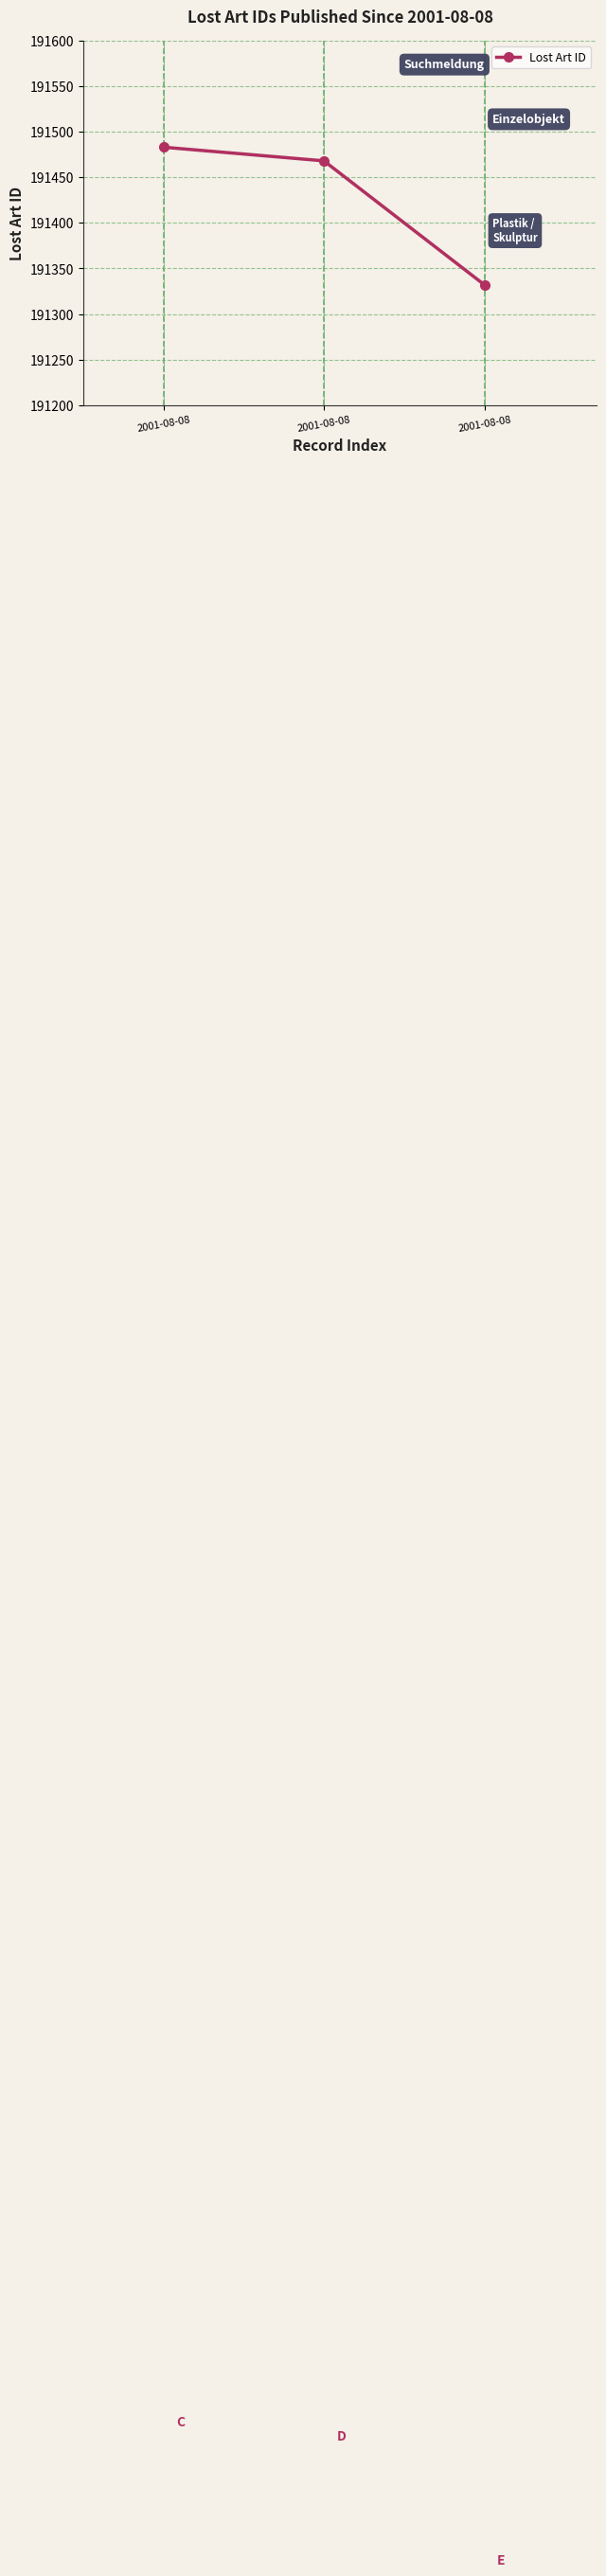

True or false: the data shows 191468 at 2001-08-08.

True